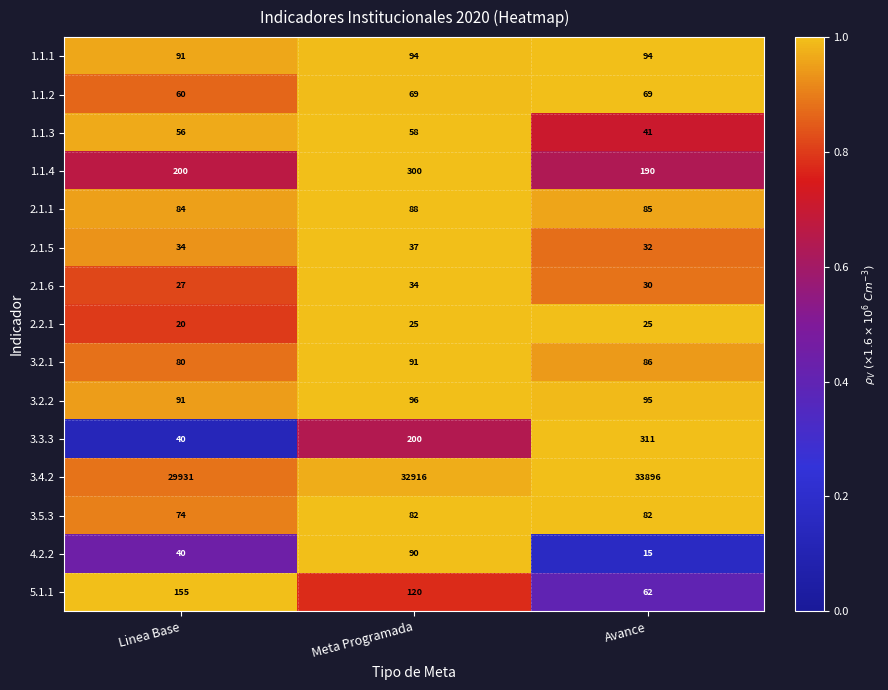

Which series has the widest spread of values?

3.4.2